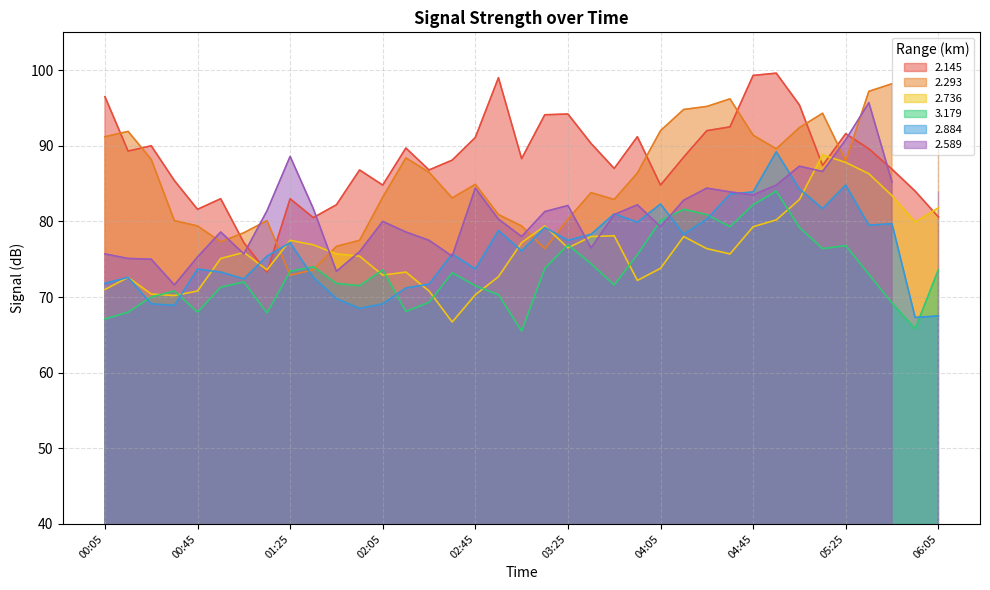

Where is 3.179 nearest to the value 74?

01:35